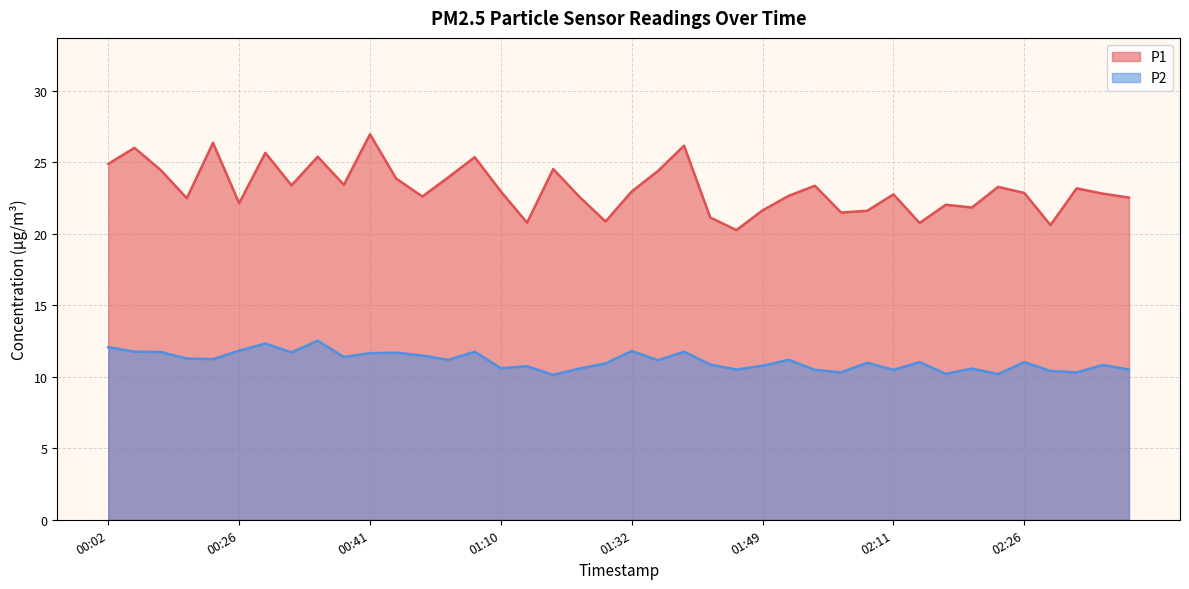

Which has a higher value, 00:12 or 02:18?

00:12